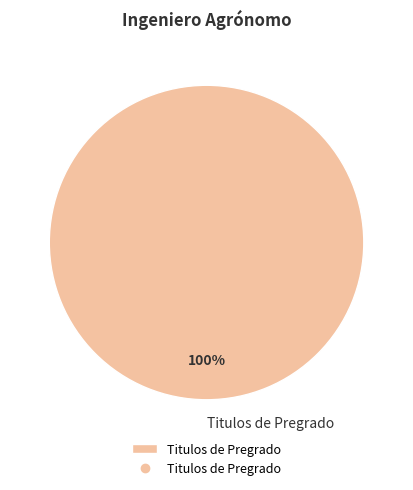

True or false: Titulos de Pregrado accounts for 86% of the total.

False